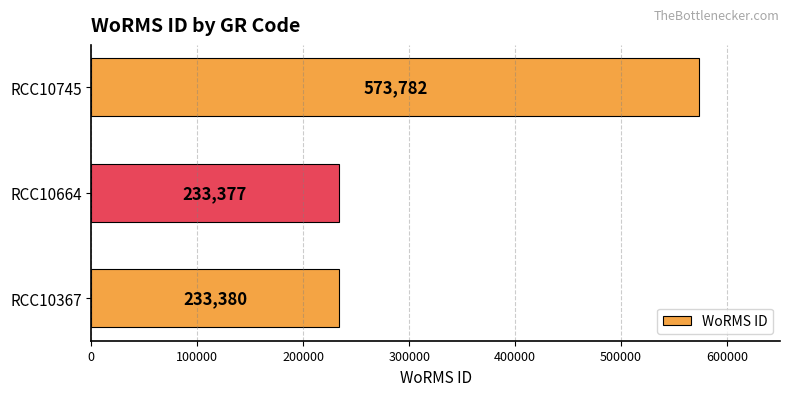

Rank the categories by value from lowest to highest.

RCC10664, RCC10367, RCC10745